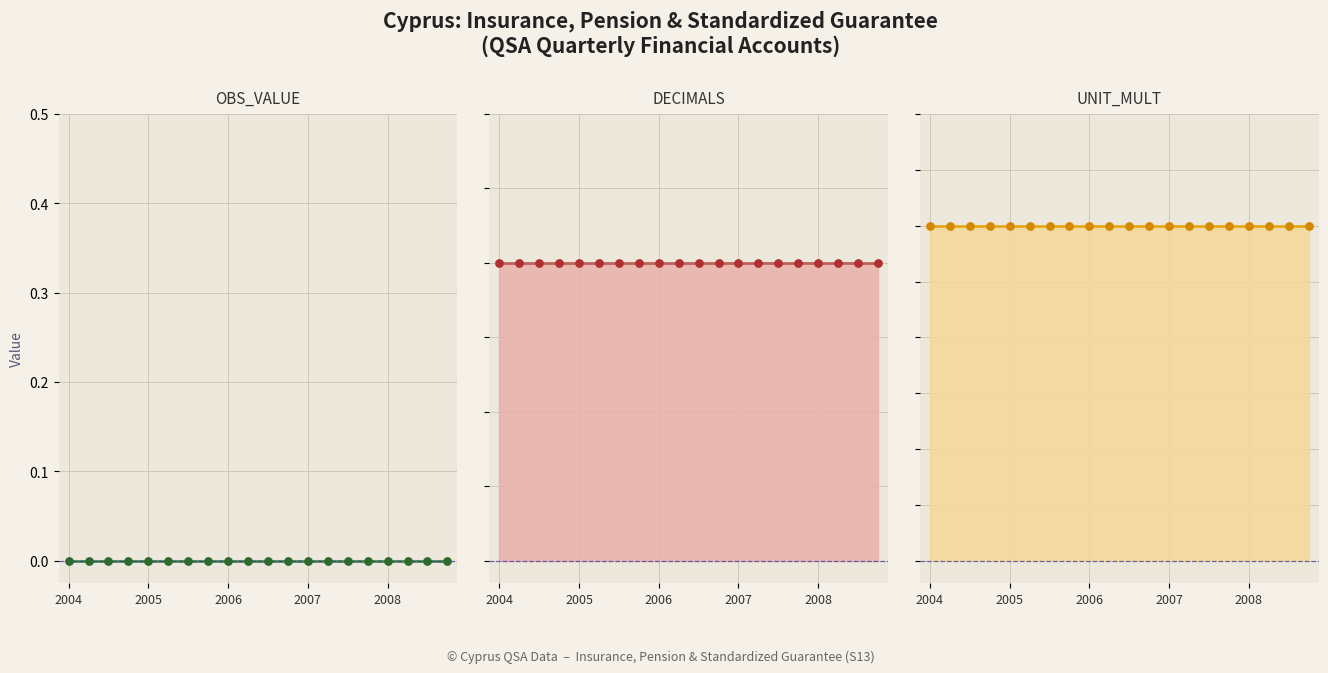

Which series contains the lowest Y value?

OBS_VALUE